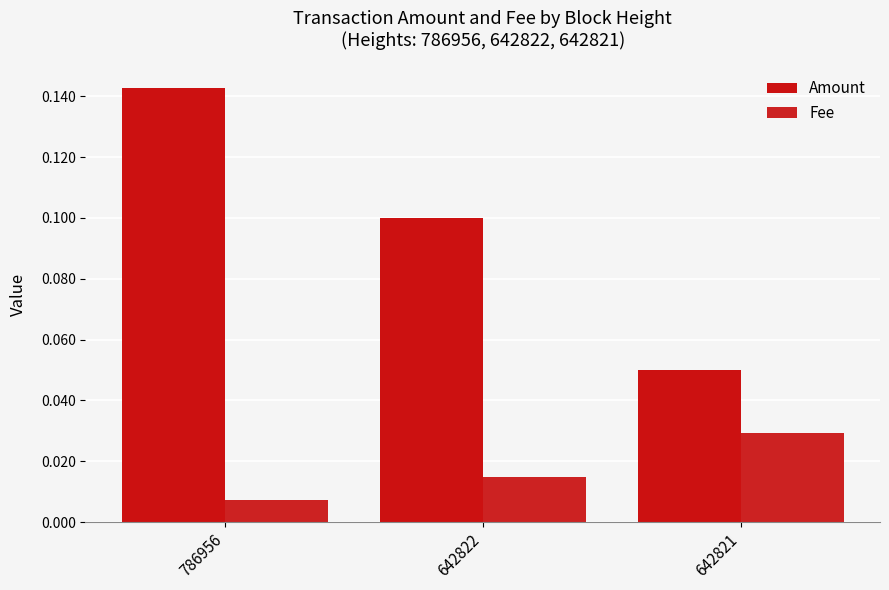

At how many categories does at least one series exceed 0?

3